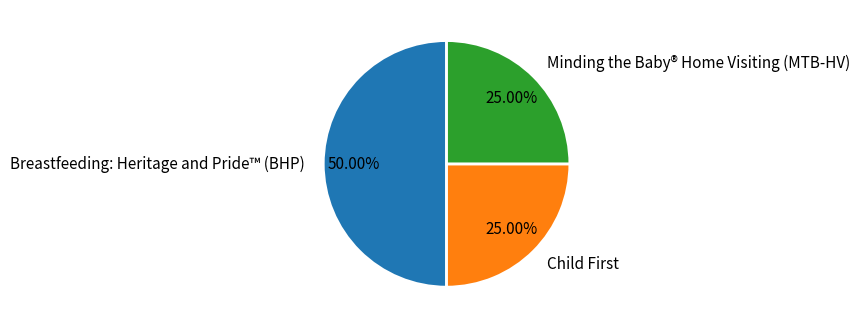

True or false: Breastfeeding: Heritage and Pride™ (BHP) accounts for 37% of the total.

False